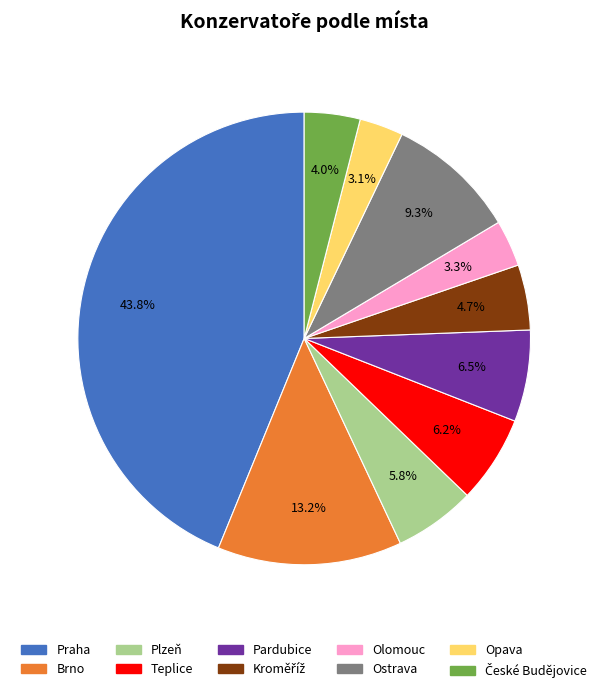

What percentage do Pardubice and Praha together represent?

50.4%